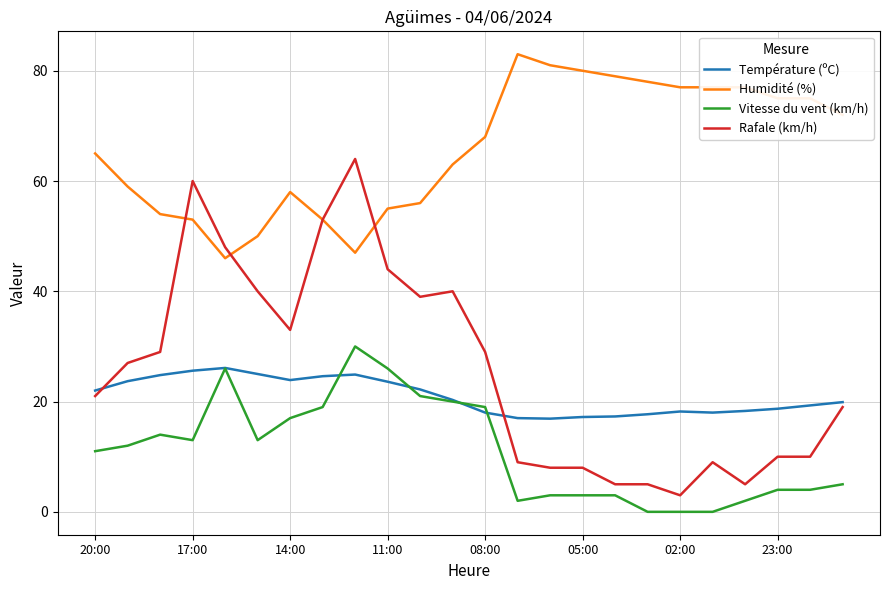

How many lines are shown in the chart?

4